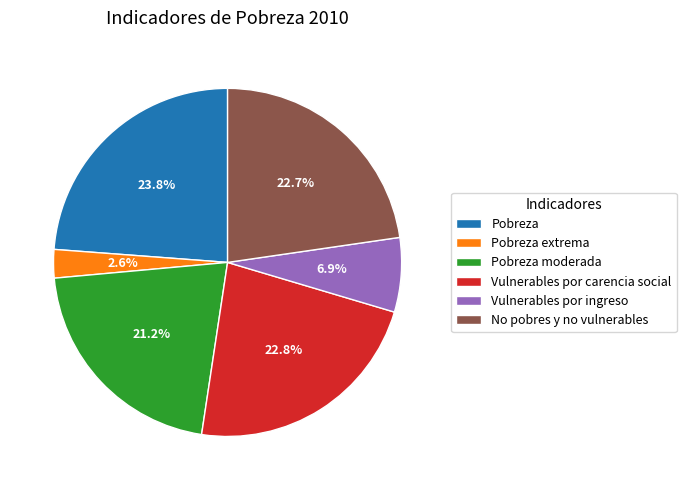

Does Pobreza extrema account for over 50% of the chart?

No